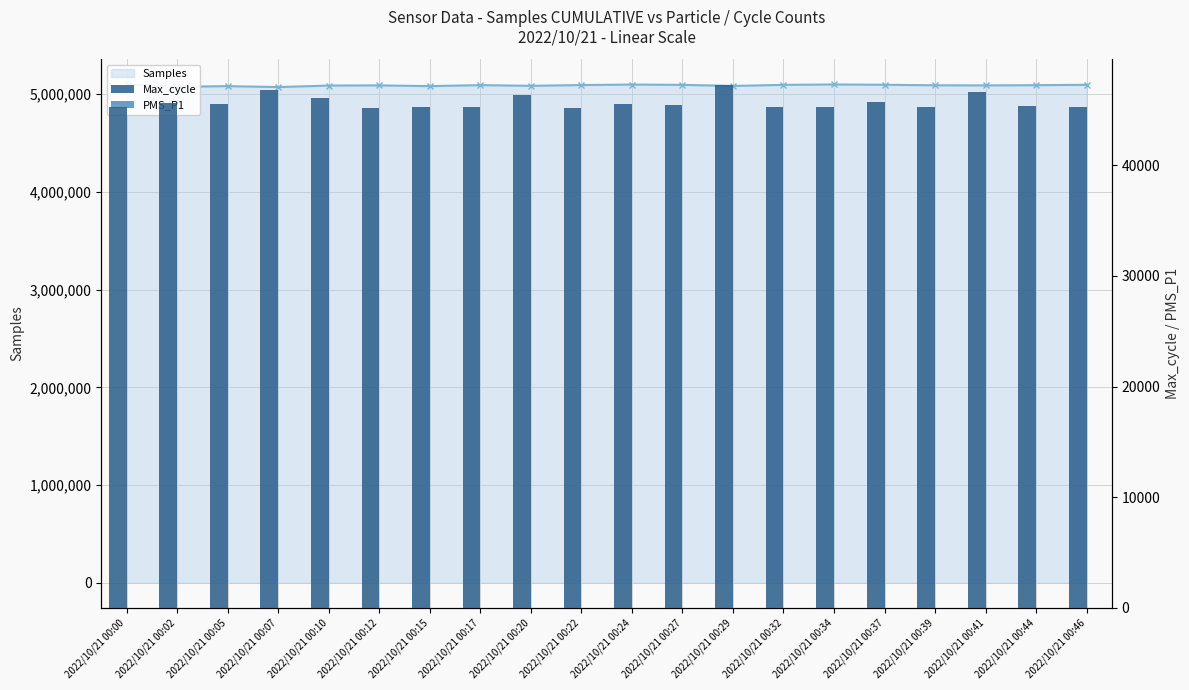

Which has a higher value, 2022/10/21 00:12 or 2022/10/21 00:00?

2022/10/21 00:00